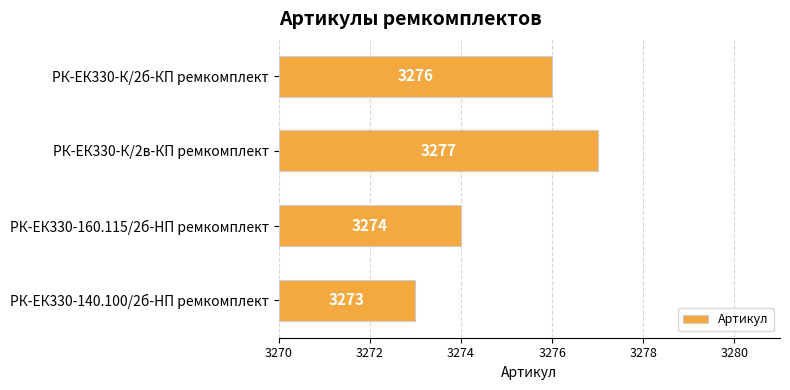

The chart shows a value of 4 at РК-ЕК330-160.115/2б-HП ремкомплект. True or false?

True